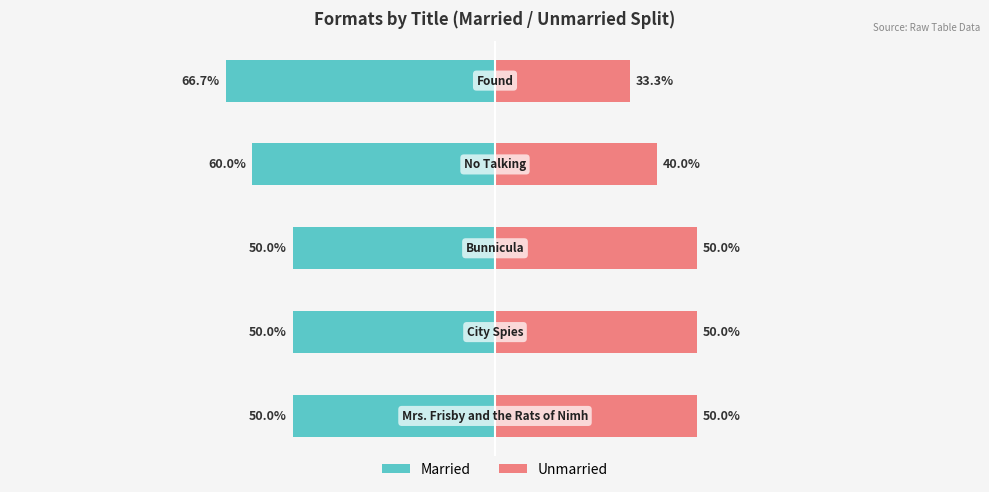

How many groups of bars are there?

5